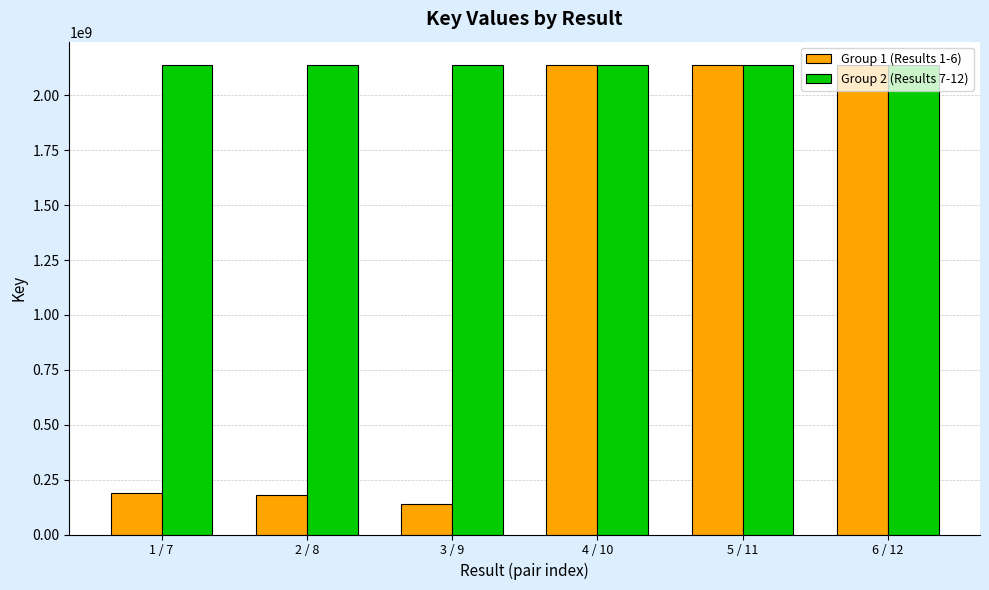

Count the number of categories in the chart.

6